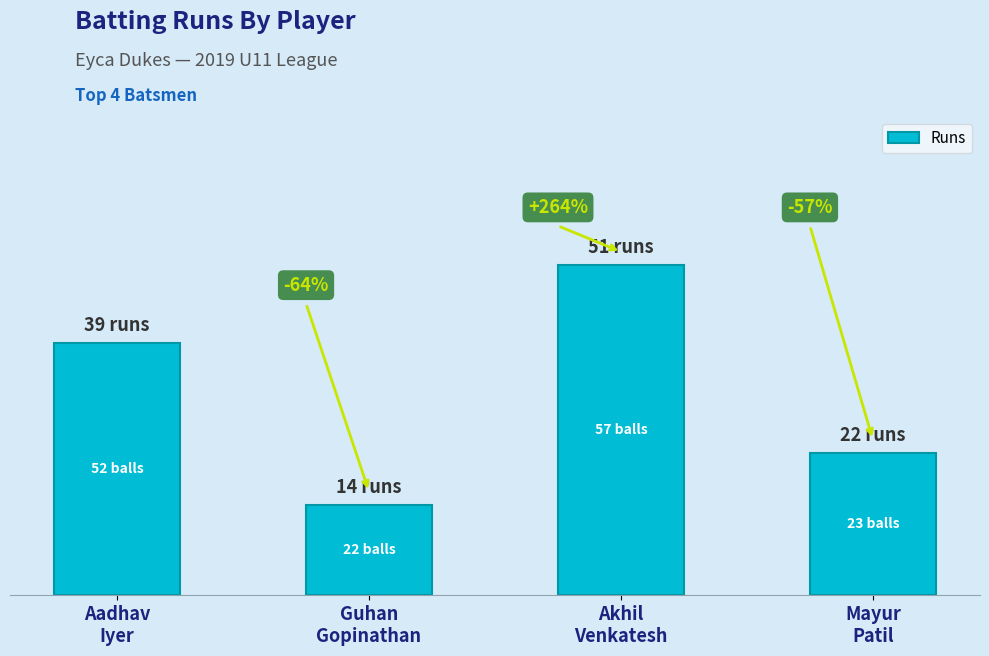

What is the average value?

32